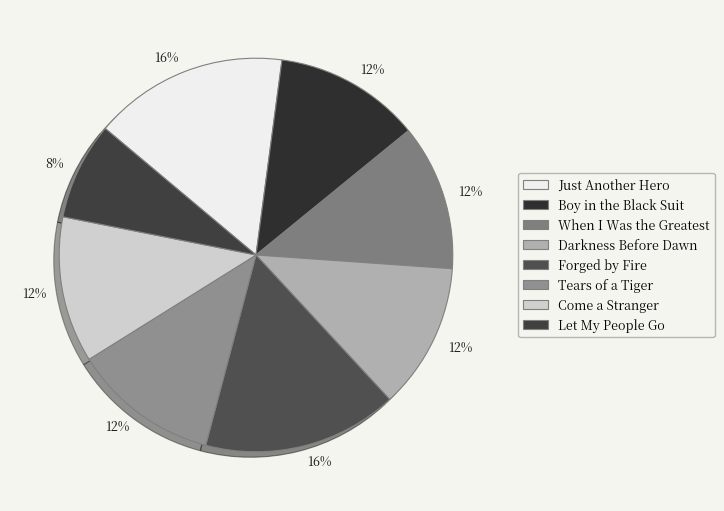

To the nearest percent, what is the average slice percentage?

12%